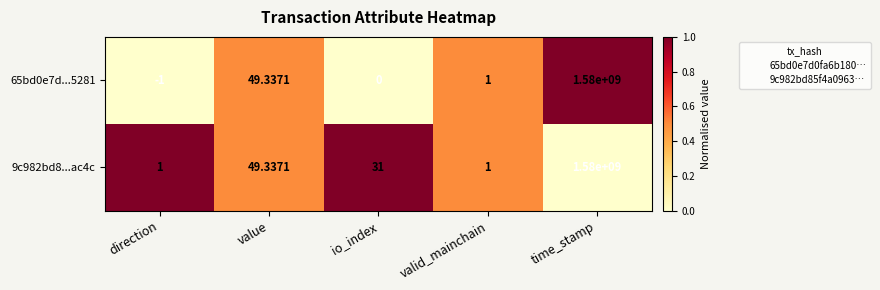

Which series has the largest range (max minus min)?

65bd0e7d...5281